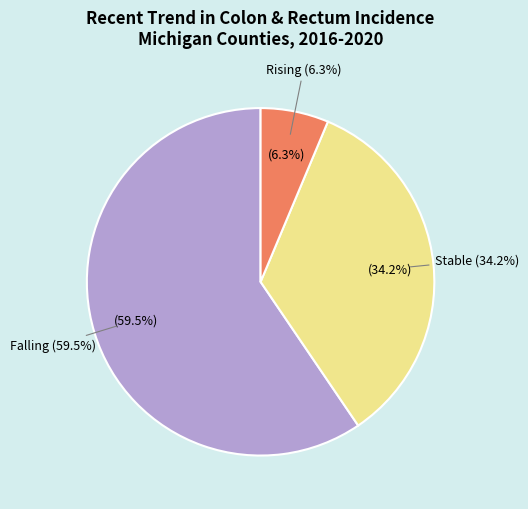

Count the number of slices in the pie.

3